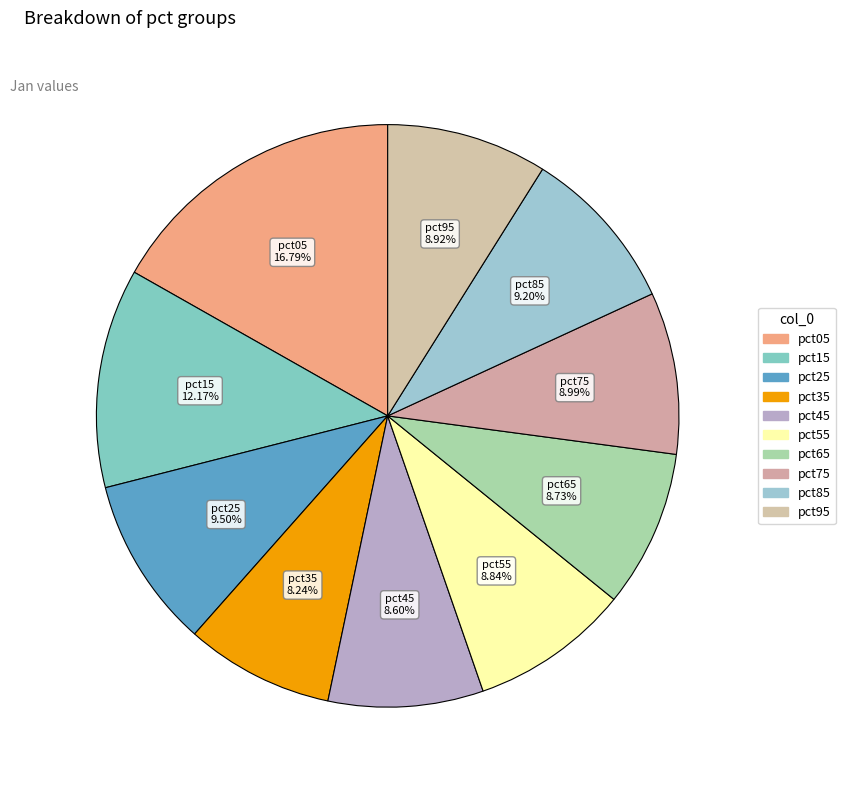

Which slice is the largest?

pct05